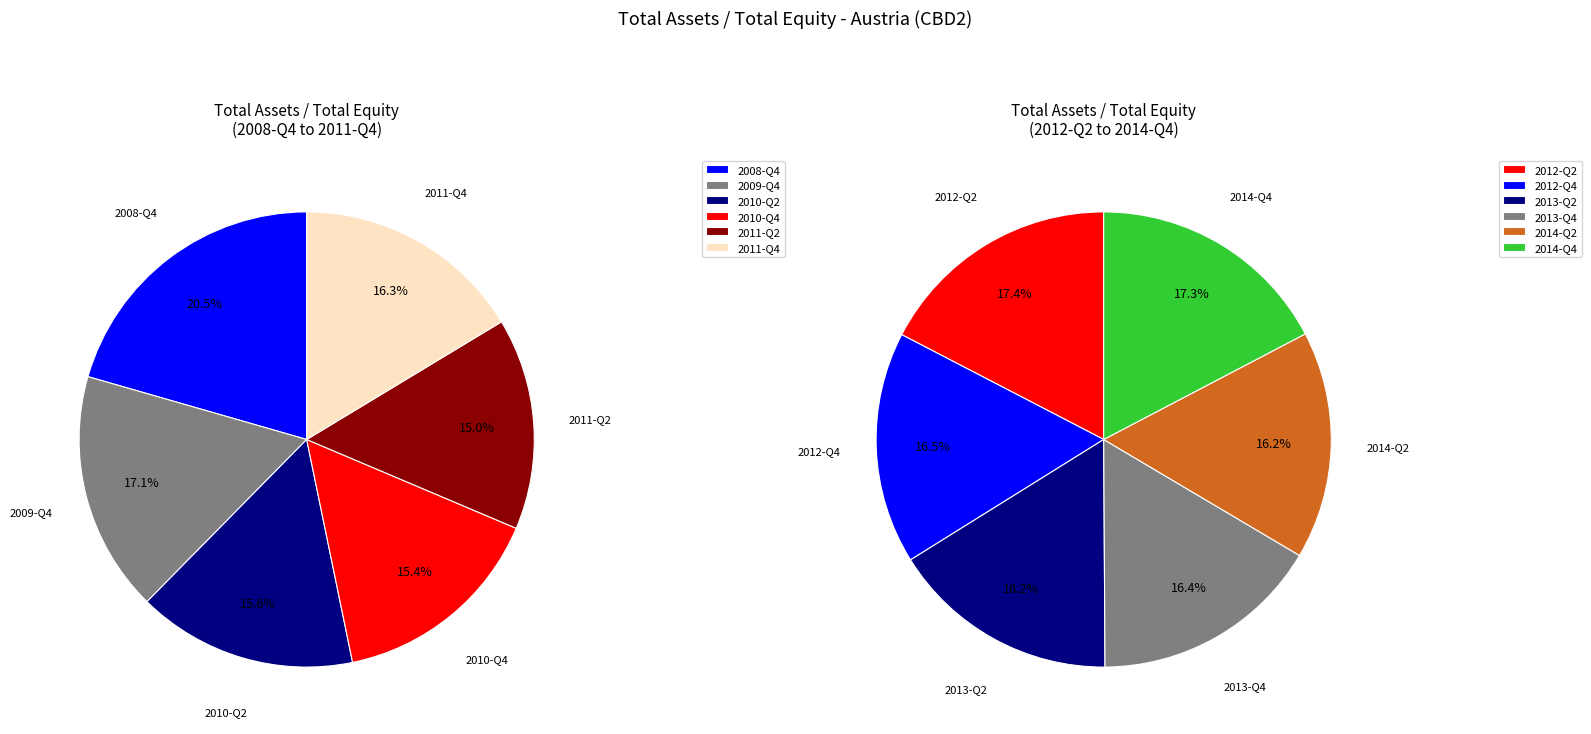

Is there any slice that represents more than half of the pie?

No